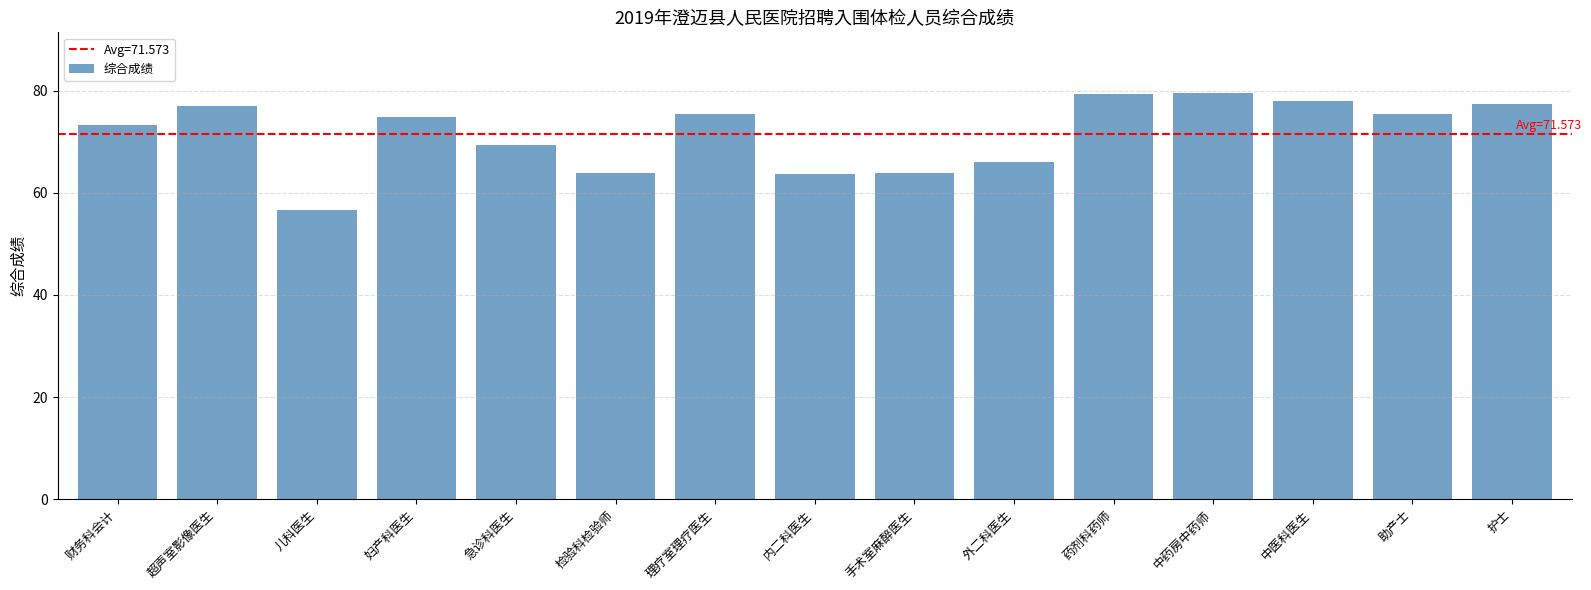

Which has a higher value, 助产士 or 财务科会计?

助产士